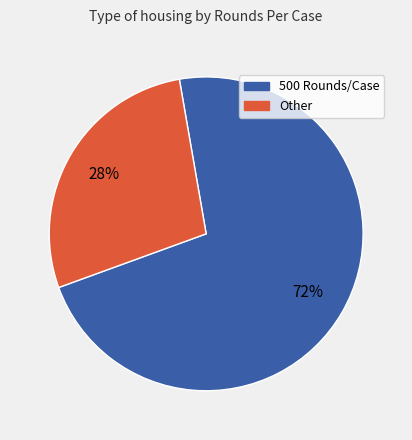

To the nearest percent, what is the average slice percentage?

50%